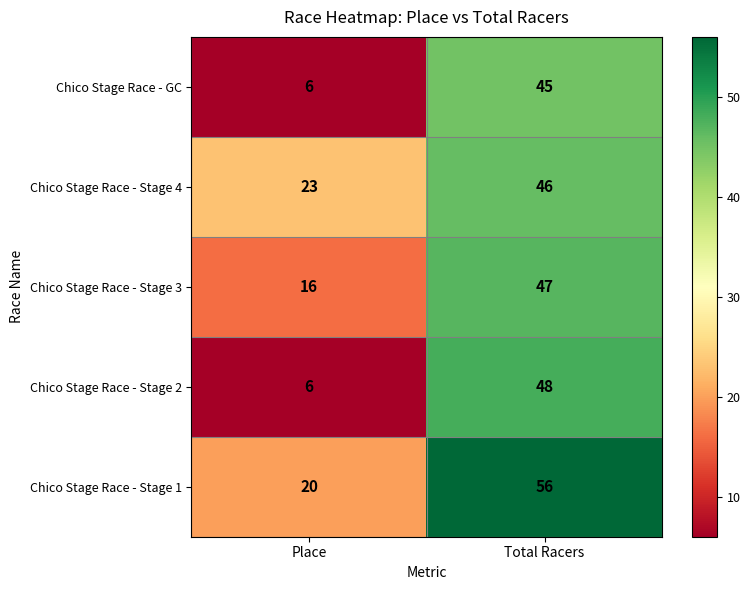

List the series in order of their peak value, lowest first.

Chico Stage Race - GC, Chico Stage Race - Stage 4, Chico Stage Race - Stage 3, Chico Stage Race - Stage 2, Chico Stage Race - Stage 1